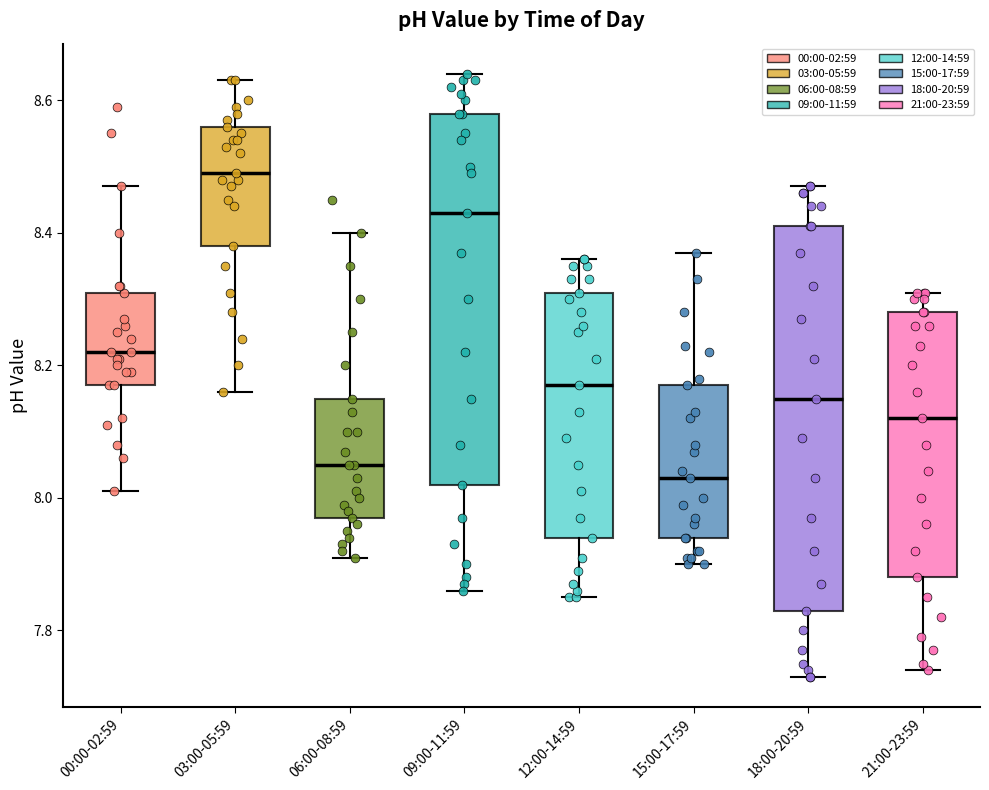

Where does the upper whisker of the box for 15:00-17:59 end on the y-axis? The values are not printed on the chart, so give them approximately, as read against the axis.

8.38